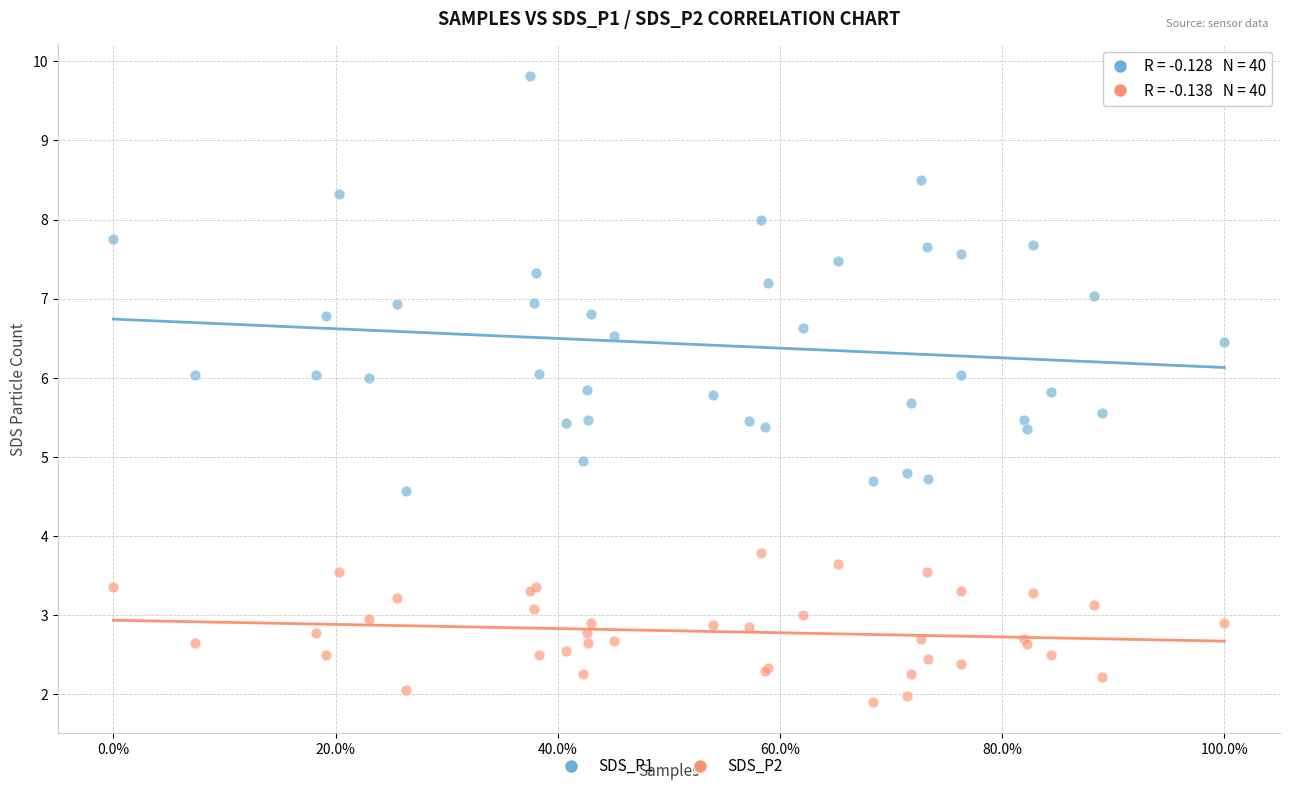

Which series has the largest Y range (max minus min)?

SDS_P1